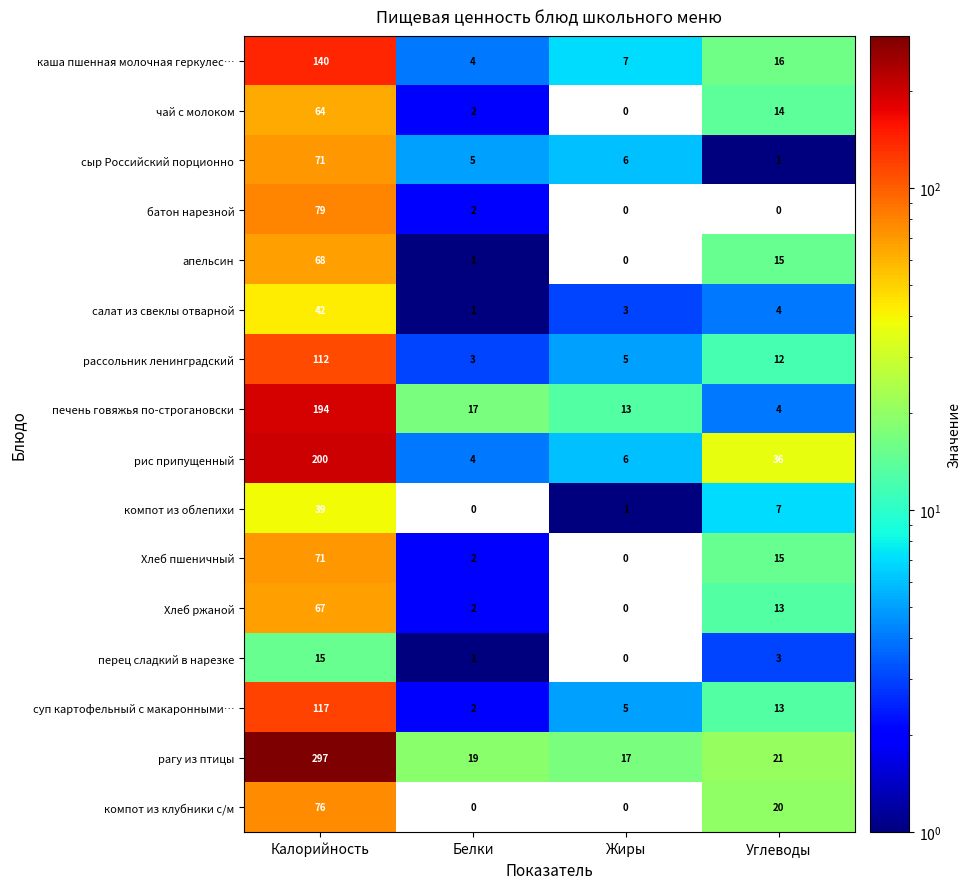

At which category is the sum across all series the highest?

Калорийность